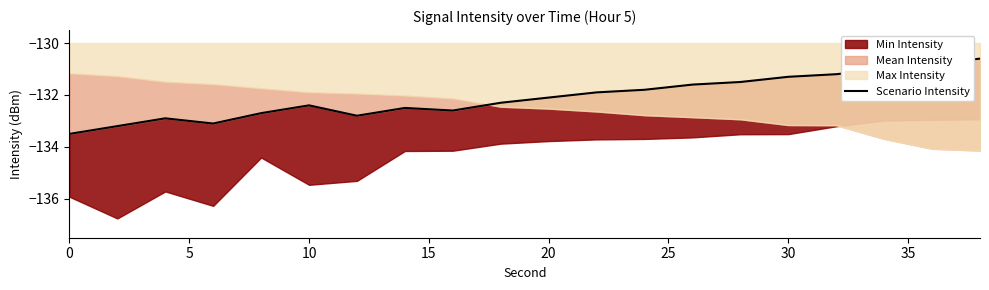

True or false: the data shows -48.9 at 30.

False